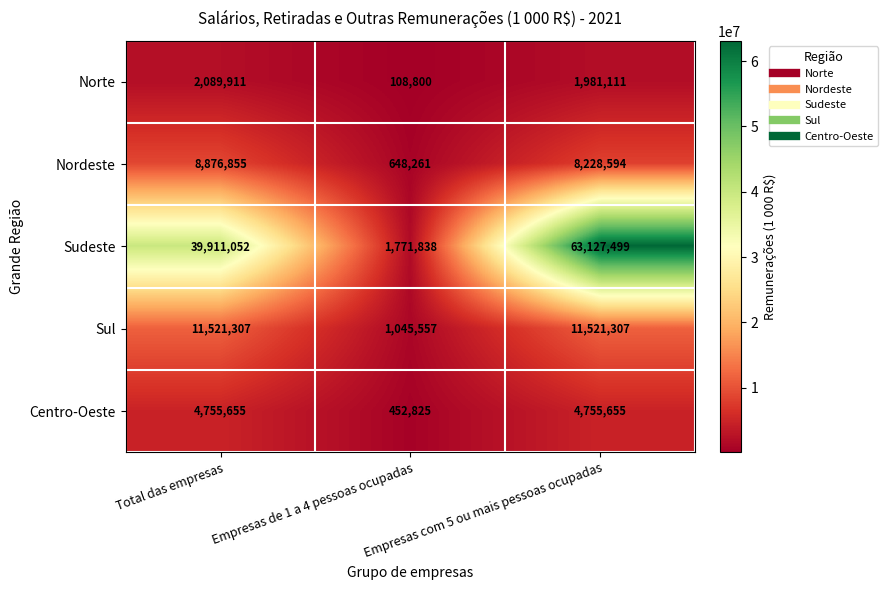

Which label corresponds to the largest value in the chart?

Empresas com 5 ou mais pessoas ocupadas